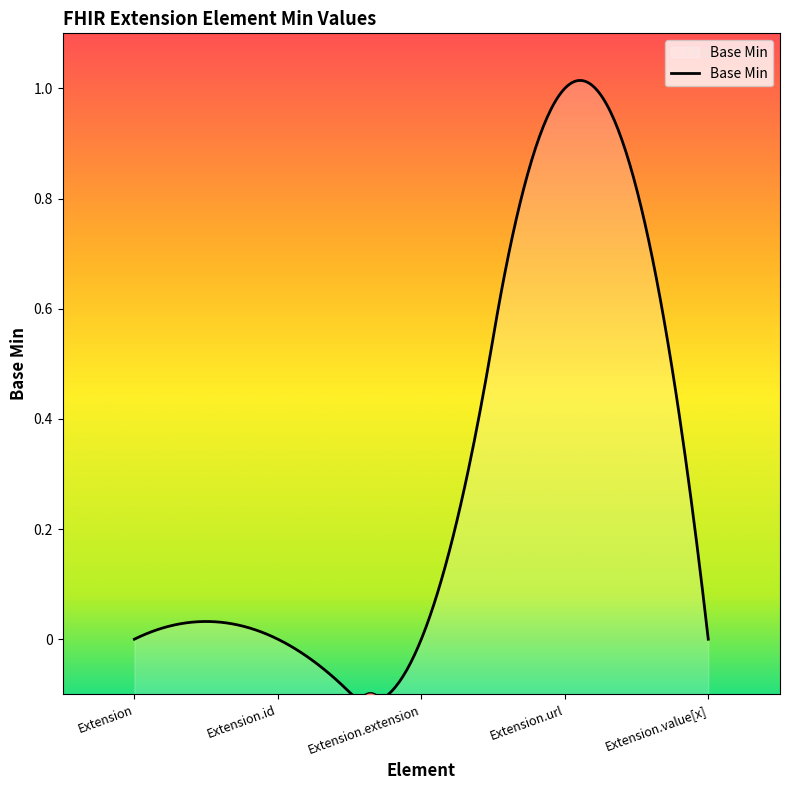

List the labels in order of value, smallest first.

Extension, Extension.id, Extension.extension, Extension.value[x], Extension.url